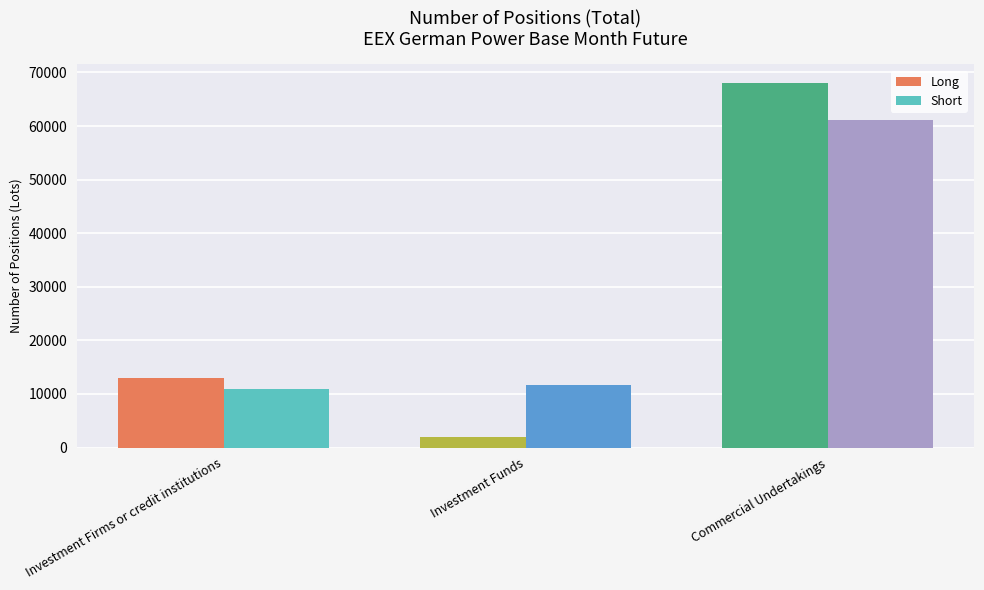

Rank the series by their maximum value, from lowest to highest.

Short, Long